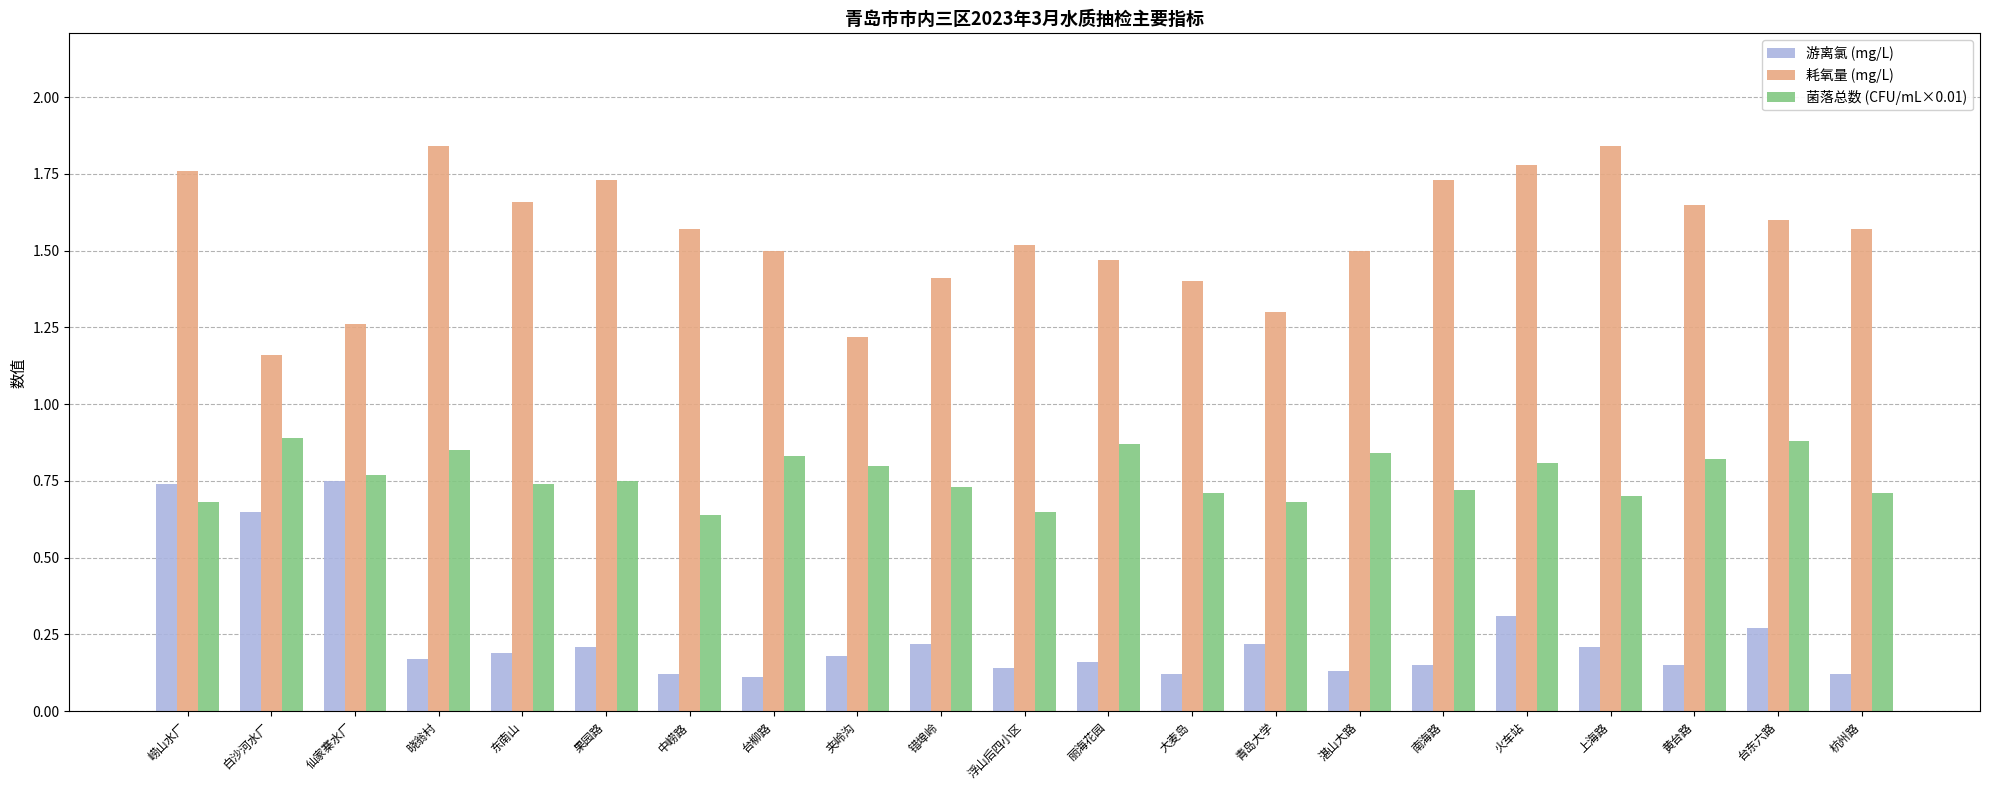

What position from the left is 仙家寨水厂?

3